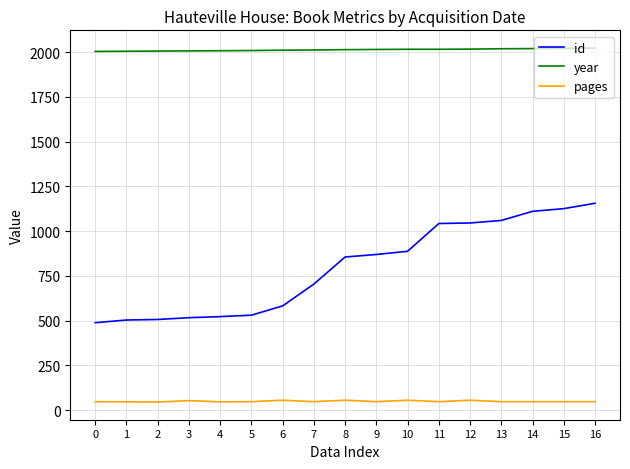

True or false: id and year cross at least once.

False